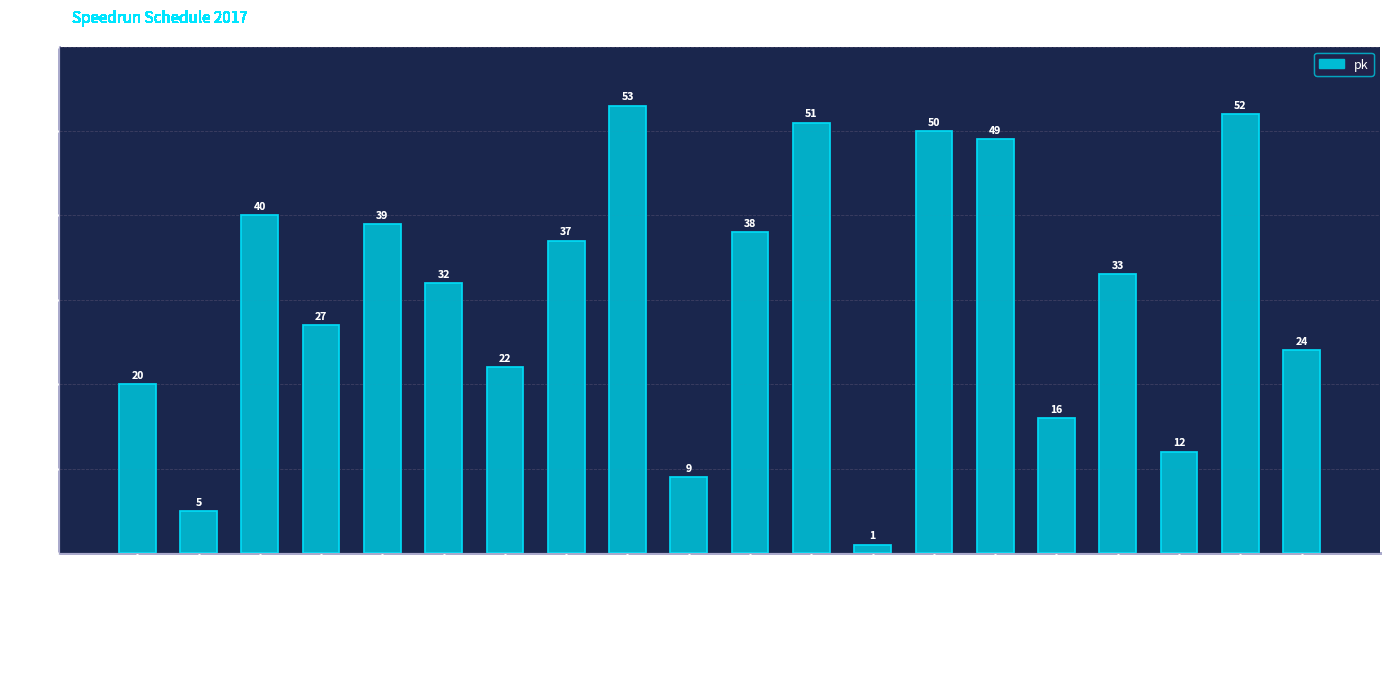

What is the difference between the values at ゼルダ夢をみる島 and バイオハザード4?

27